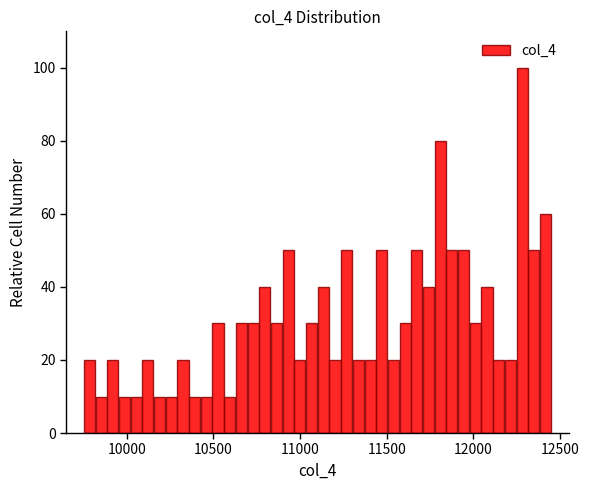

Around what value on the x-axis is the tallest bar? Give the approximate position of its centre, as read against the axis.

12300